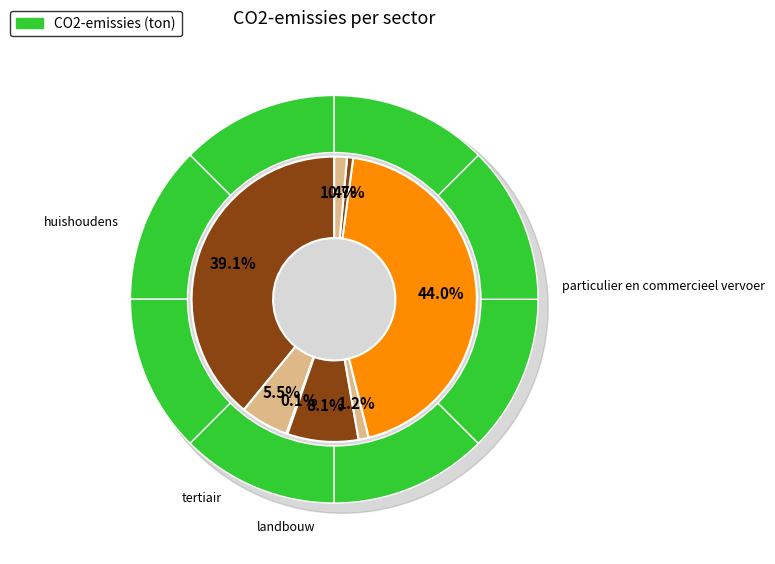

Which has a higher value, particulier en commercieel vervoer or niet toegekend?

particulier en commercieel vervoer